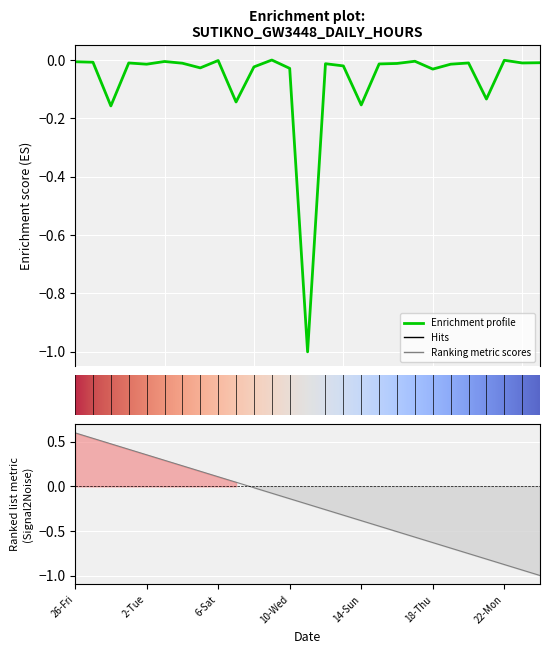

Reading left to right, transcribe all the data shown in this chart.

-0.0	-0.0	-0.2	-0.0	-0.0	-0.0	-0.0	-0.0	-0.0	-0.1	-0.0	0.0	-0.0	-1.0	-0.0	-0.0	-0.2	-0.0	-0.0	-0.0	-0.0	-0.0	-0.0	-0.1	-0.0	-0.0	-0.0